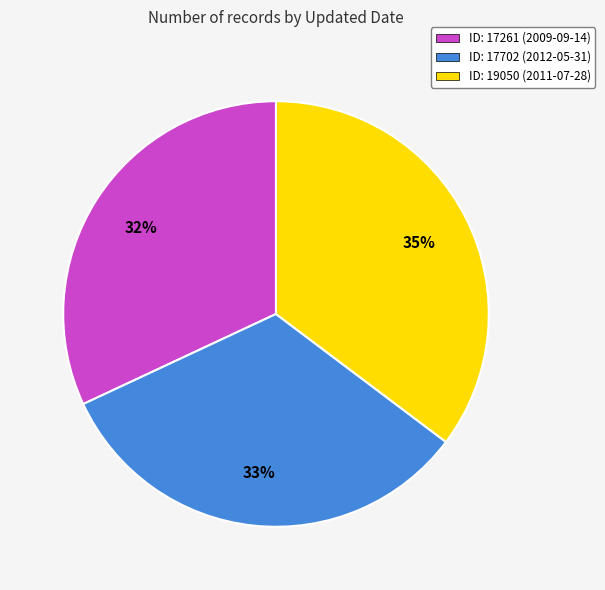

What is the largest slice in the pie chart?

ID: 19050 (2011-07-28)